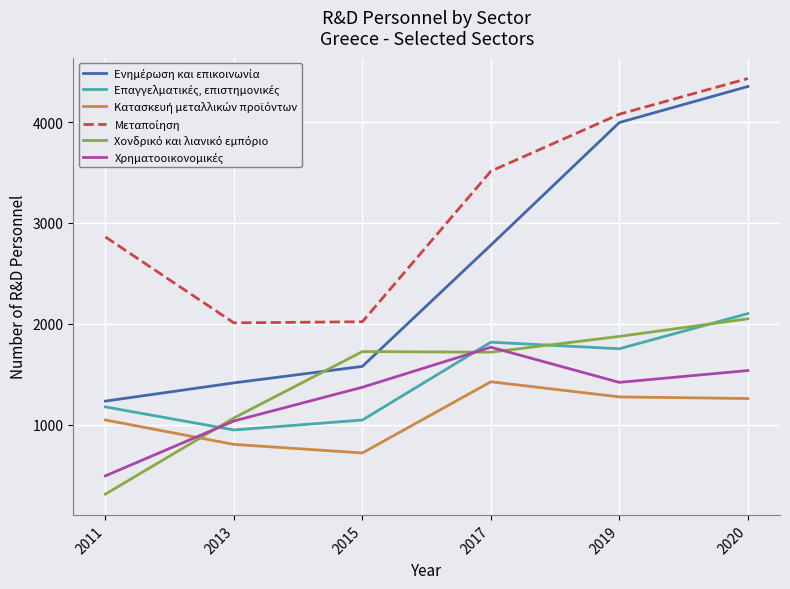

What is the greatest value displayed?

4431.9